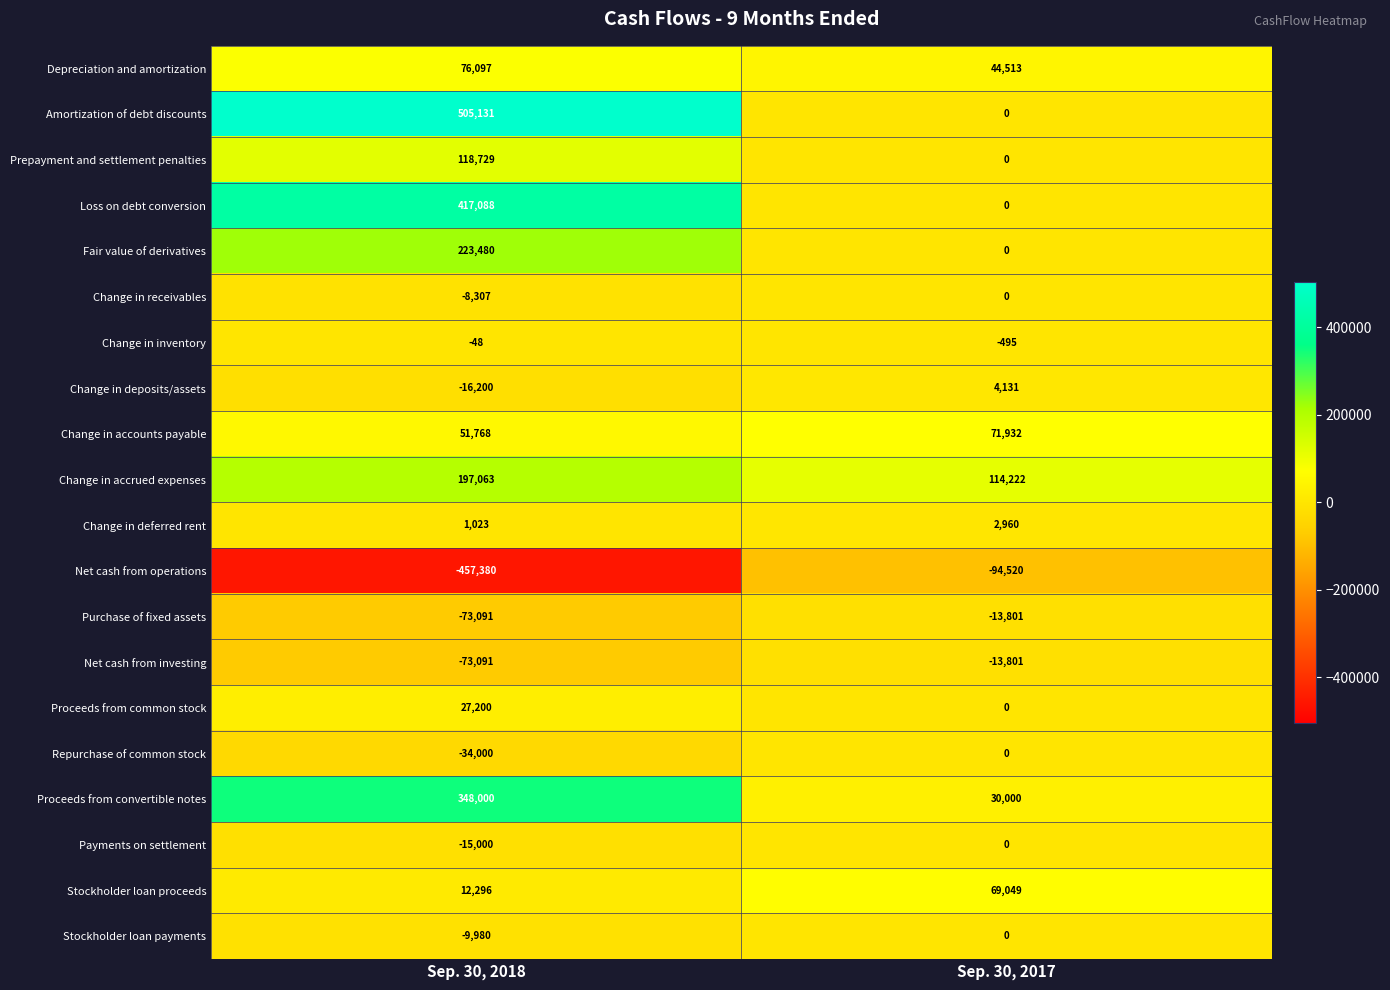

The value of Repurchase of common stock at Sep. 30, 2018 is -13169. True or false?

False